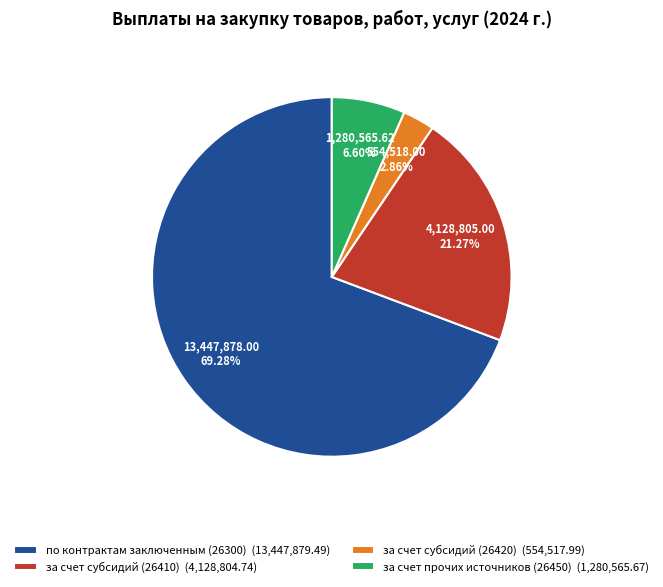

True or false: за счет субсидий (26410) accounts for 21% of the total.

True